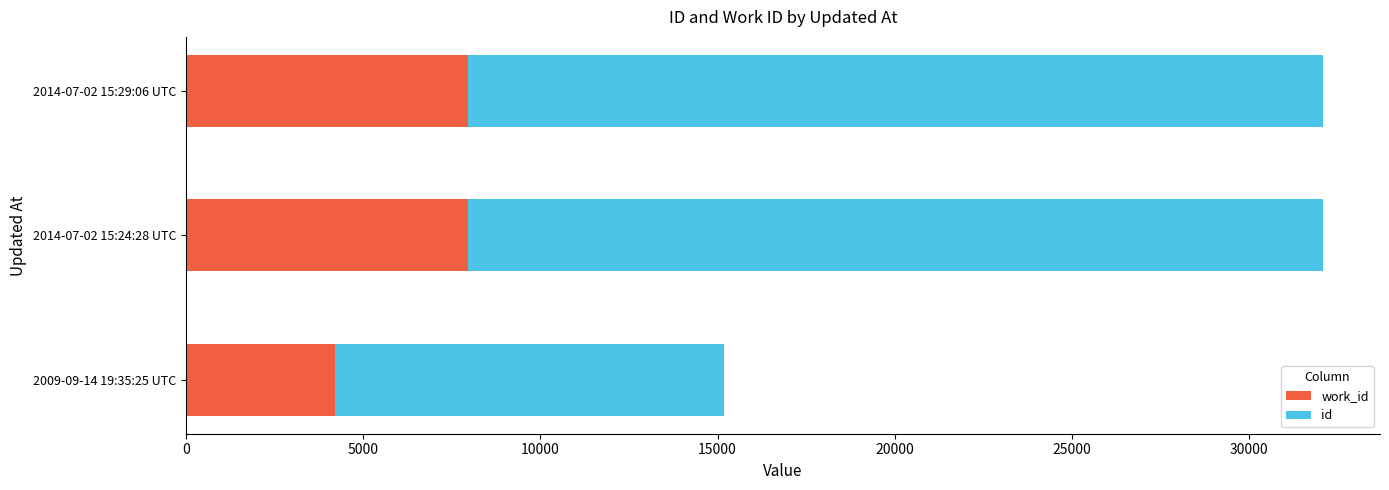

What is the total value across all series at 2014-07-02 15:24:28 UTC?

32076